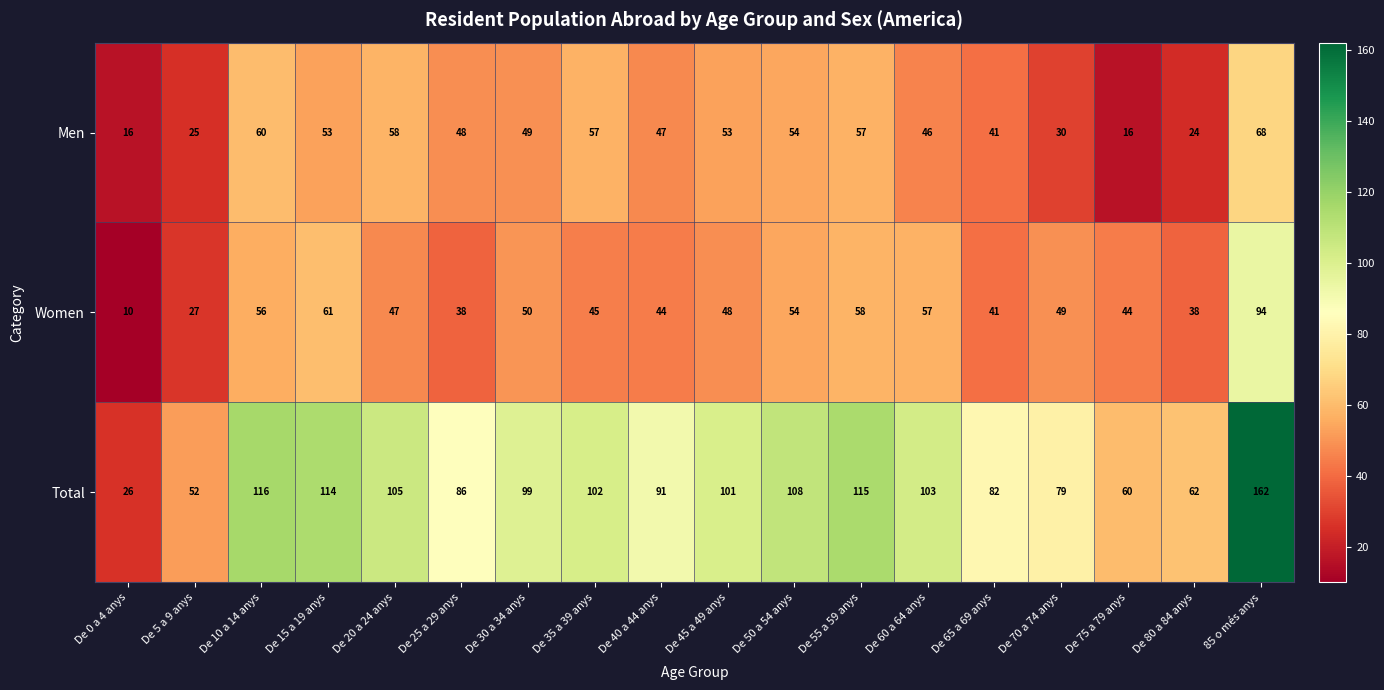

Where does the Men series first go above 49?

De 10 a 14 anys